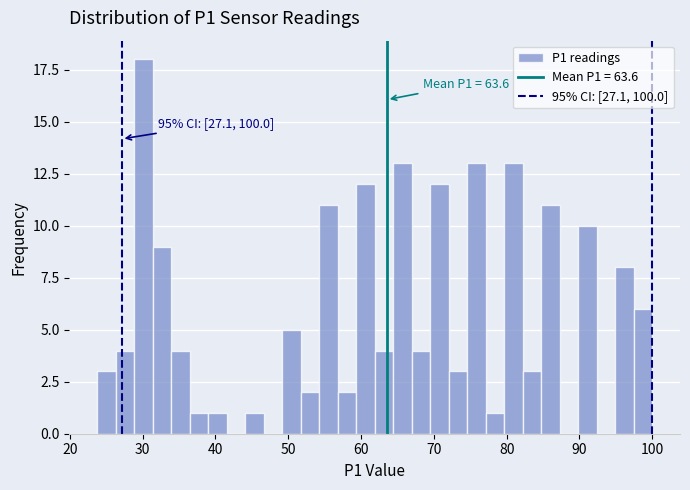

Read against the x-axis, roughly where is the centre of the tallest bar?

30